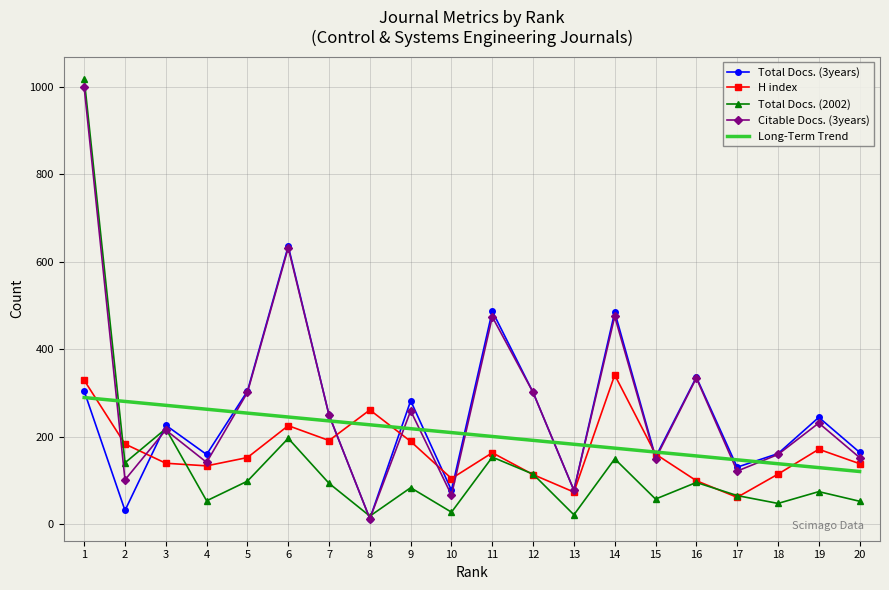

True or false: Total Docs. (3years) and Citable Docs. (3years) cross at least once.

True